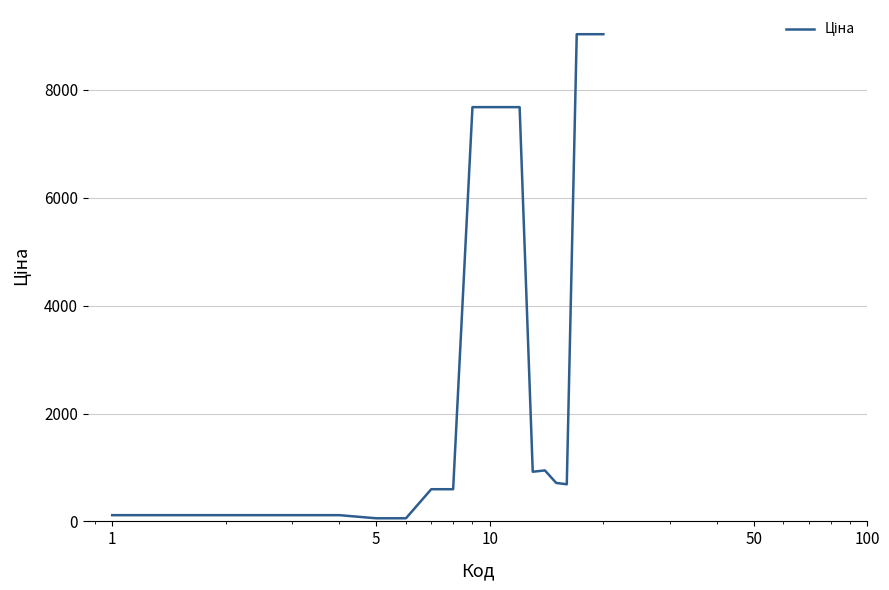

What is the maximum value shown in the chart?

9033.4